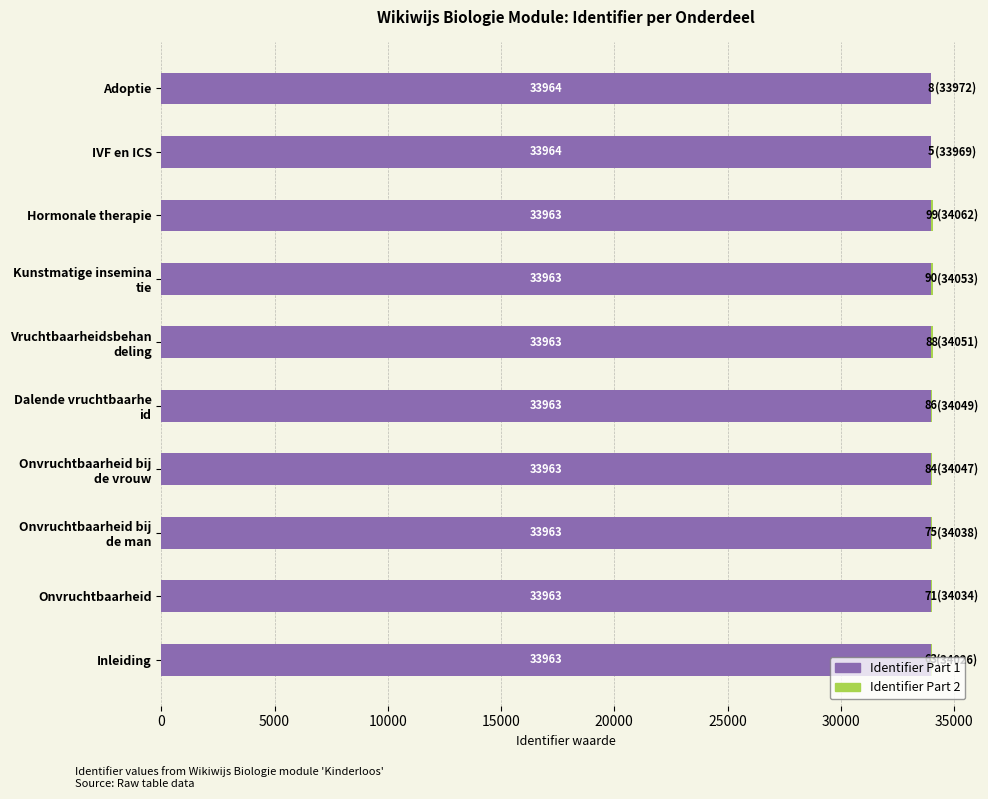

What is the sum of all Identifier Part 1 values?

339632